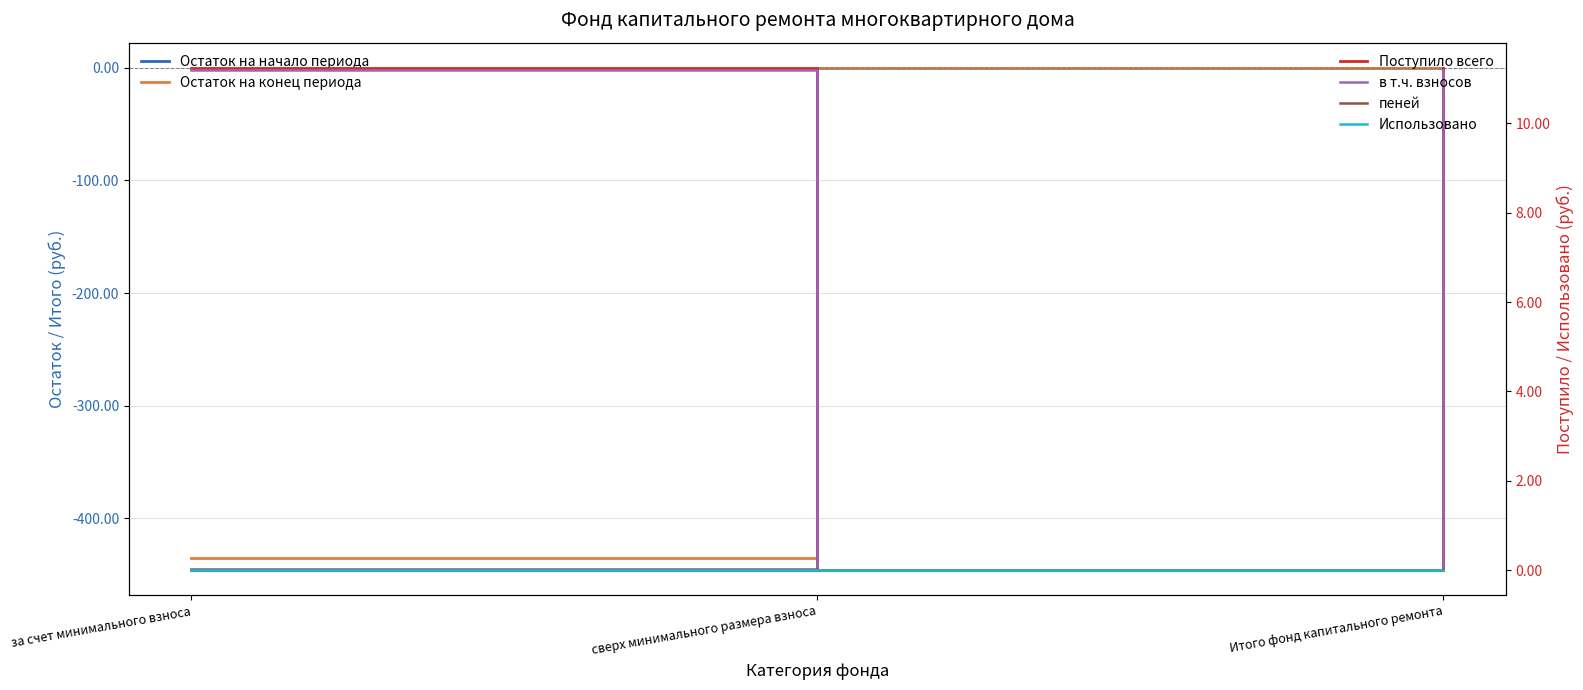

How many values in the Остаток на начало периода series exceed -446?

1